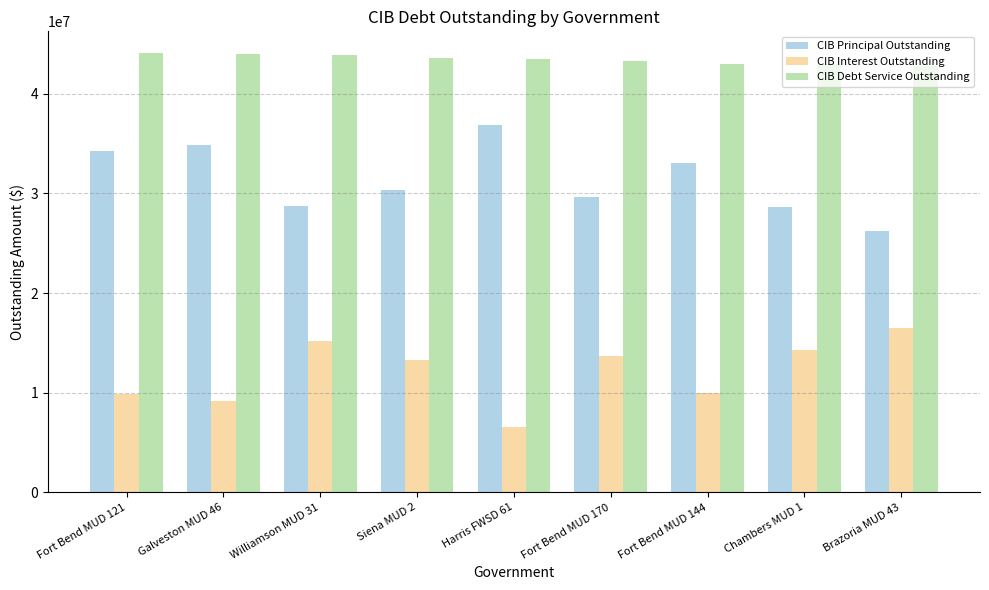

Read the CIB Principal Outstanding value at Fort Bend MUD 170.

29600000.0